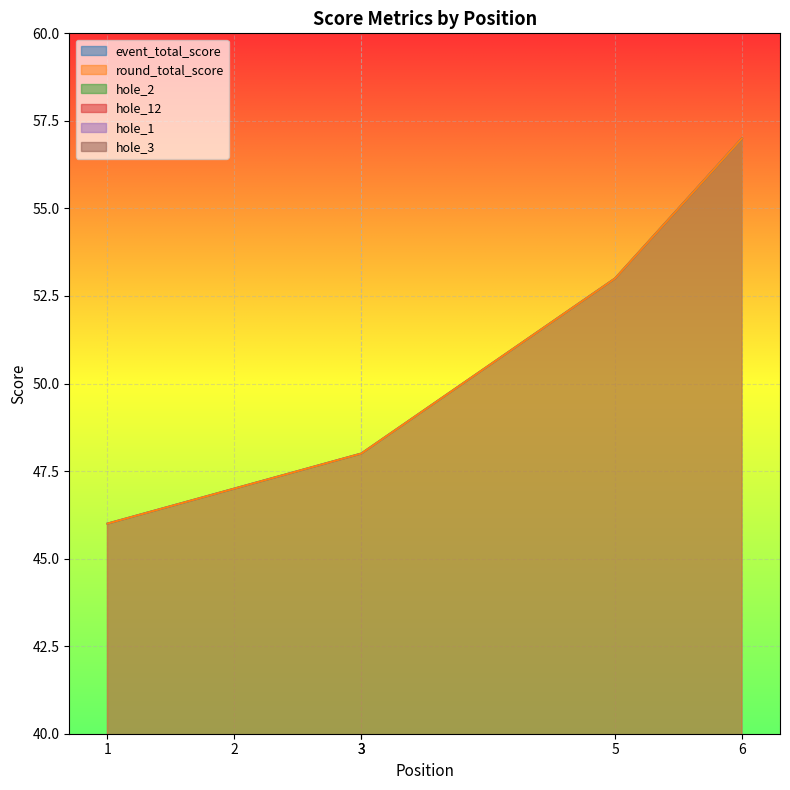

Which series has the widest spread of values?

event_total_score